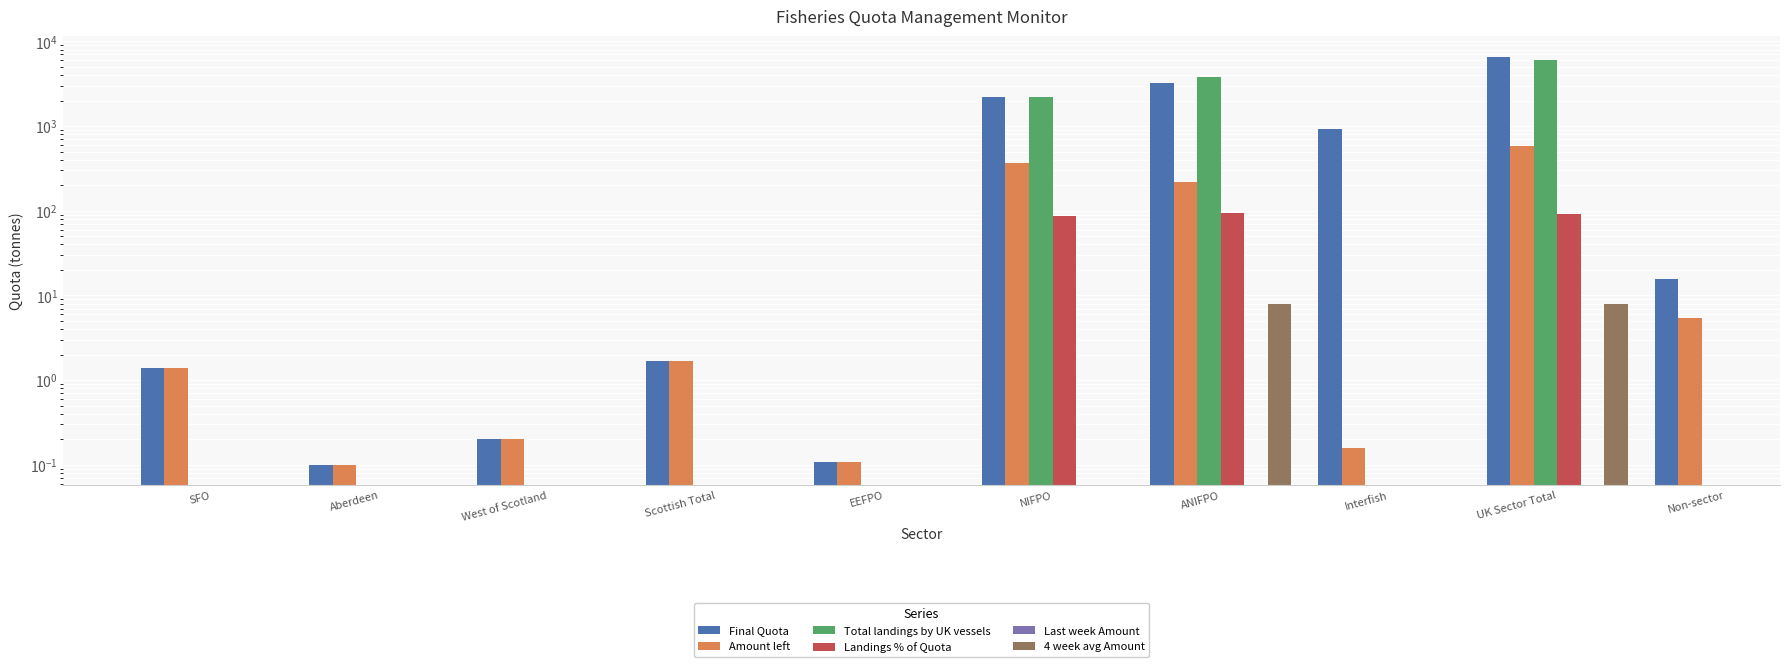

How many groups of bars are there?

10